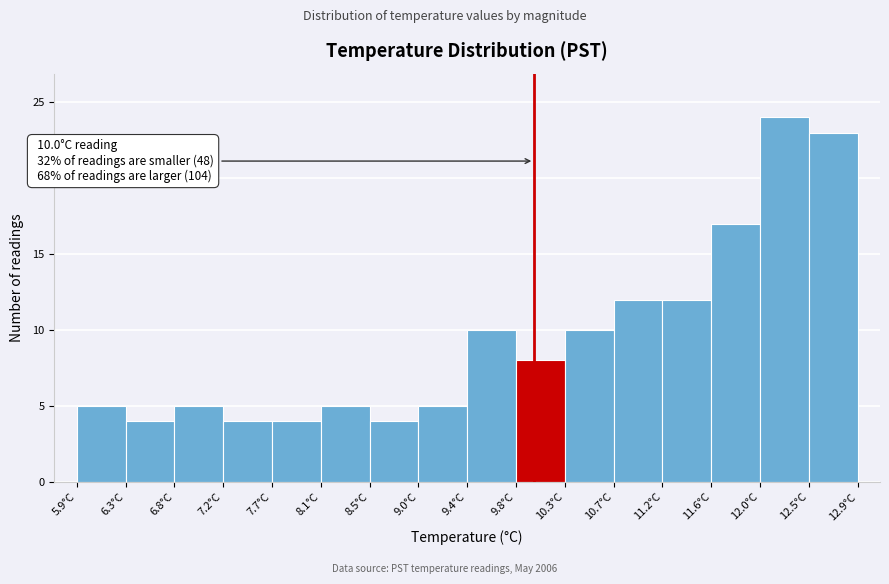

Which range on the x-axis has the tallest bar?

12.05 to 12.45